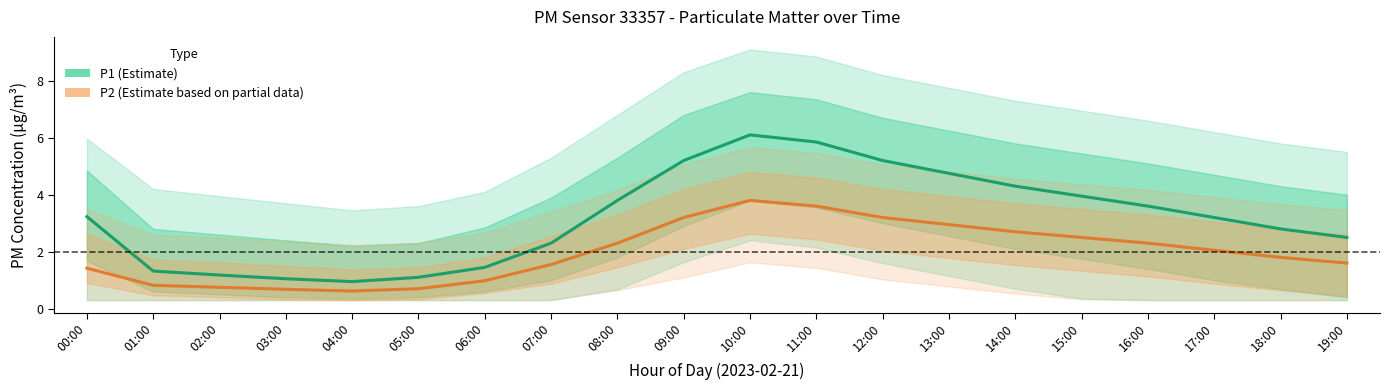

How many distinct data groups are displayed?

2